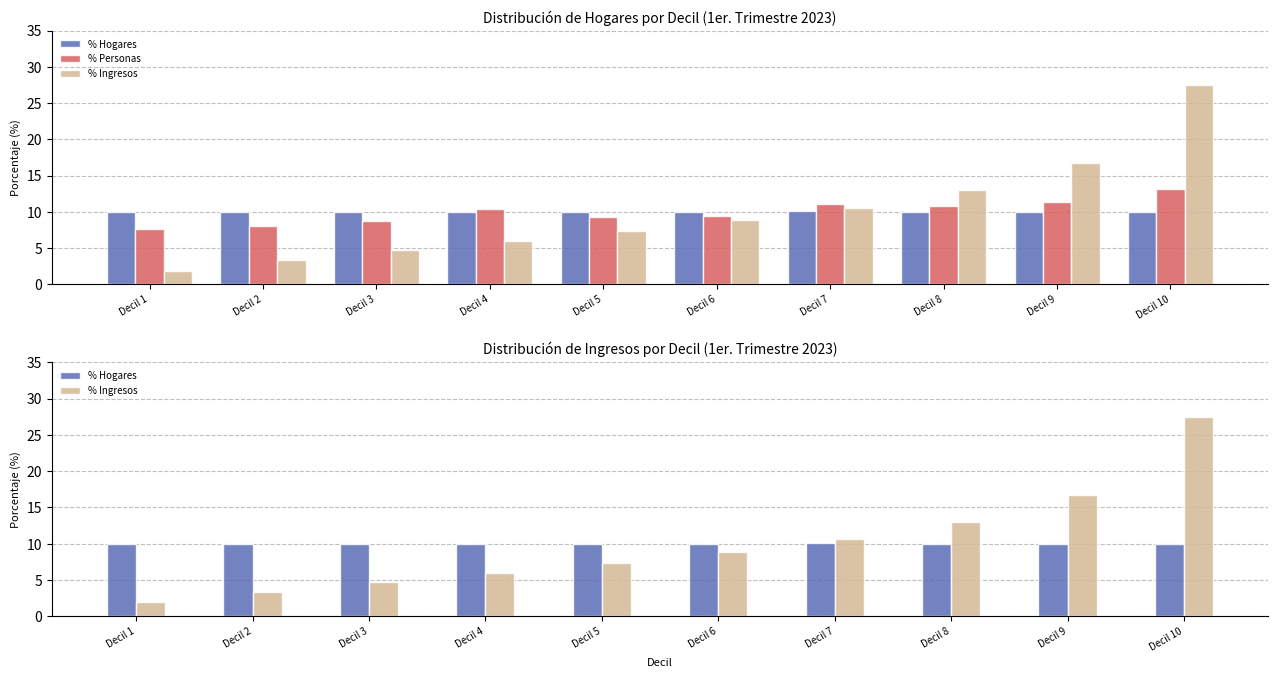

At which label does % Personas first exceed 10?

Decil 4